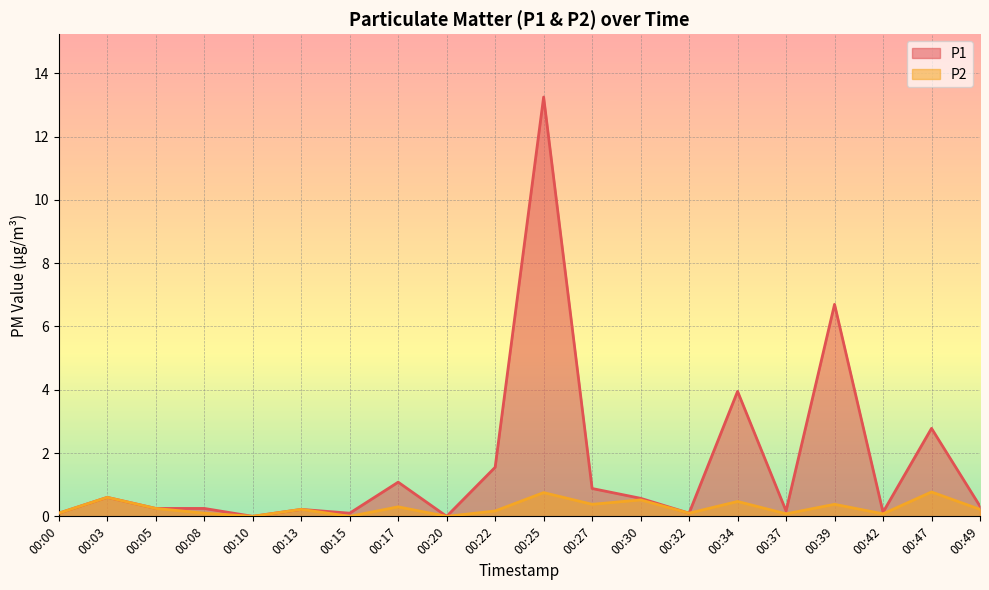

What are all the series names shown in the legend?

P1, P2